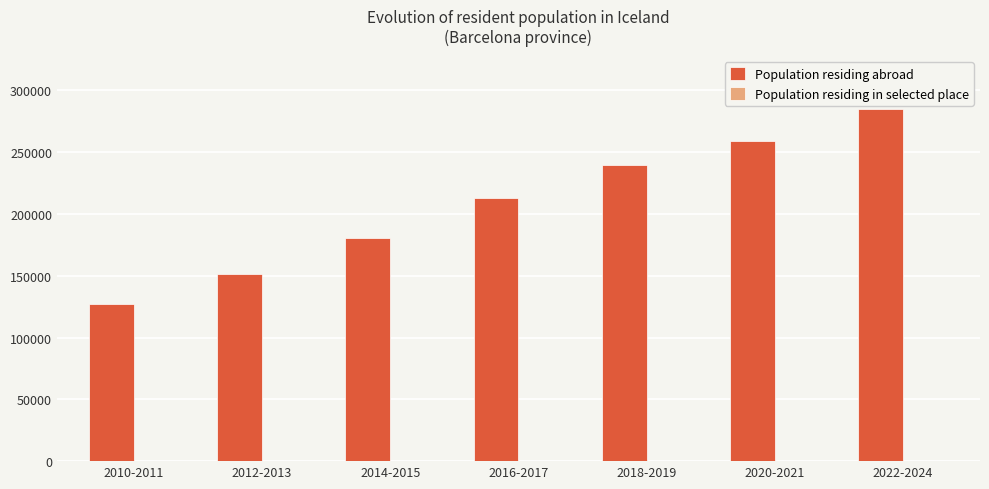

At which category is the sum across all series the highest?

2022-2024